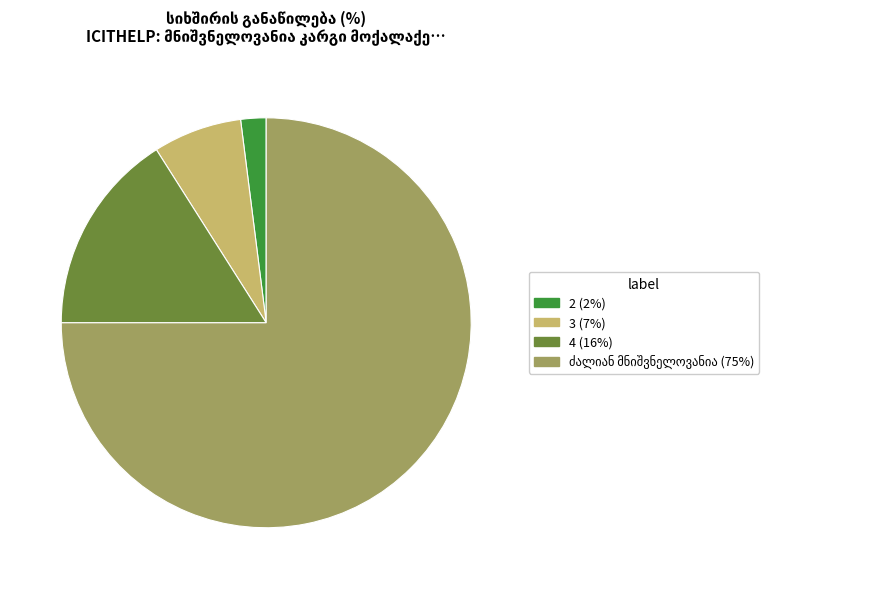

Does any single category account for the majority?

Yes